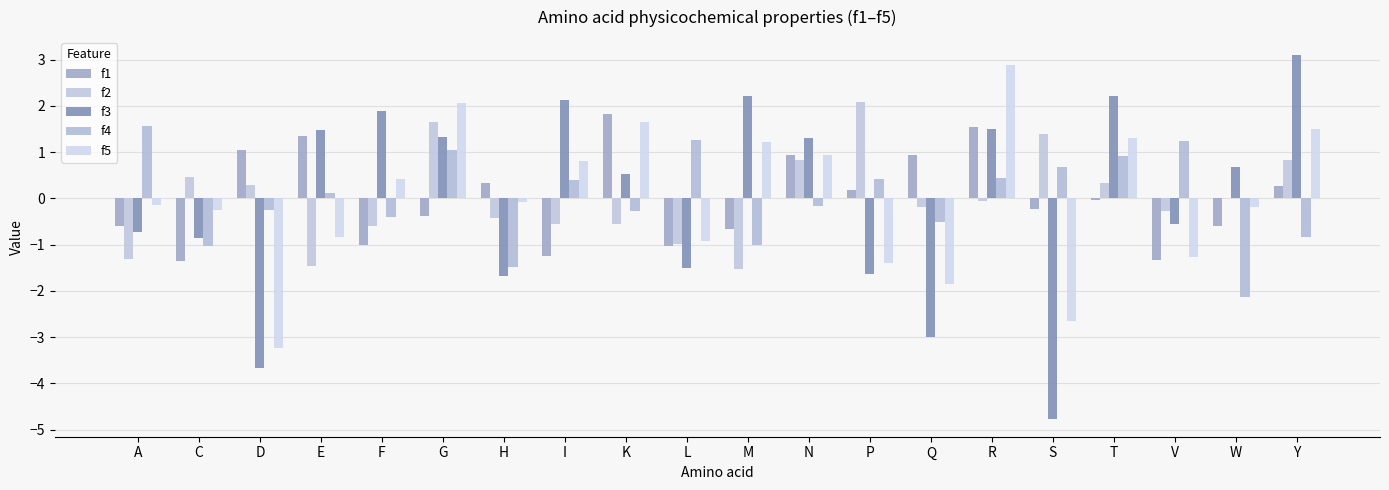

Are the bars horizontal?

No